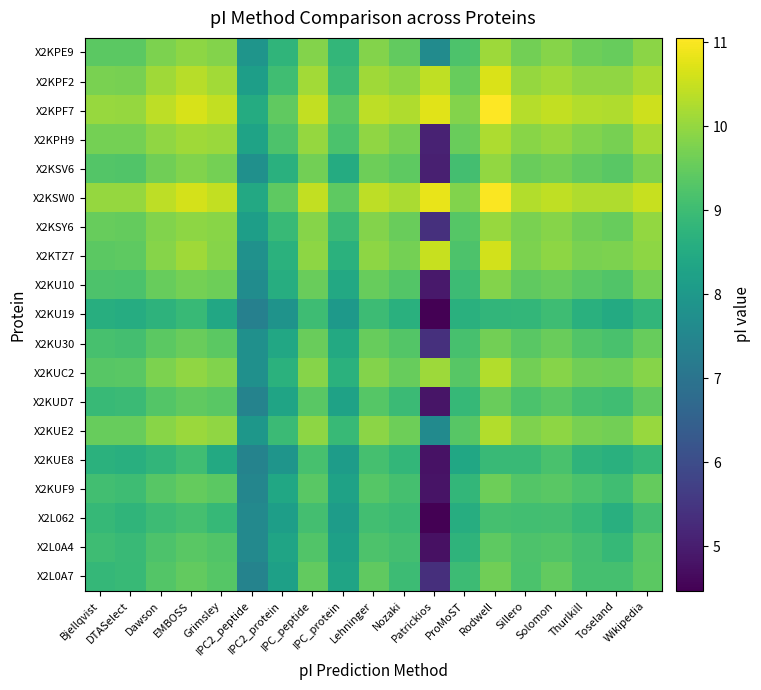

Reading left to right, extract all data points from this chart.

X2KPE9: Bjellqvist=9.4	DTASelect=9.4	Dawson=9.8	EMBOSS=9.9	Grimsley=9.8	IPC2_peptide=7.9	IPC2_protein=8.8	IPC_peptide=9.8	IPC_protein=8.8	Lehninger=9.8	Nozaki=9.5	Patrickios=7.6	ProMoST=9.2	Rodwell=10.1	Sillero=9.7	Solomon=9.9	Thurlkill=9.6	Toseland=9.5	Wikipedia=9.9
X2KPF2: Bjellqvist=9.7	DTASelect=9.7	Dawson=10.1	EMBOSS=10.3	Grimsley=10.1	IPC2_peptide=8.2	IPC2_protein=9.0	IPC_peptide=10.1	IPC_protein=9.0	Lehninger=10.1	Nozaki=9.9	Patrickios=10.4	ProMoST=9.5	Rodwell=10.7	Sillero=10.0	Solomon=10.1	Thurlkill=10.0	Toseland=10.0	Wikipedia=10.2
X2KPF7: Bjellqvist=10.0	DTASelect=10.0	Dawson=10.4	EMBOSS=10.7	Grimsley=10.5	IPC2_peptide=8.5	IPC2_protein=9.4	IPC_peptide=10.4	IPC_protein=9.4	Lehninger=10.4	Nozaki=10.3	Patrickios=10.7	ProMoST=9.8	Rodwell=11.1	Sillero=10.3	Solomon=10.4	Thurlkill=10.3	Toseland=10.3	Wikipedia=10.5
X2KPH9: Bjellqvist=9.7	DTASelect=9.7	Dawson=10.0	EMBOSS=10.1	Grimsley=10.1	IPC2_peptide=8.3	IPC2_protein=9.2	IPC_peptide=10.0	IPC_protein=9.2	Lehninger=10.0	Nozaki=9.7	Patrickios=5.1	ProMoST=9.5	Rodwell=10.2	Sillero=9.9	Solomon=10.0	Thurlkill=9.8	Toseland=9.7	Wikipedia=10.2
X2KSV6: Bjellqvist=9.3	DTASelect=9.3	Dawson=9.6	EMBOSS=9.8	Grimsley=9.7	IPC2_peptide=7.8	IPC2_protein=8.7	IPC_peptide=9.6	IPC_protein=8.5	Lehninger=9.6	Nozaki=9.4	Patrickios=5.1	ProMoST=9.1	Rodwell=10.0	Sillero=9.5	Solomon=9.6	Thurlkill=9.5	Toseland=9.4	Wikipedia=9.8
X2KSW0: Bjellqvist=10.0	DTASelect=10.0	Dawson=10.4	EMBOSS=10.6	Grimsley=10.4	IPC2_peptide=8.4	IPC2_protein=9.4	IPC_peptide=10.4	IPC_protein=9.4	Lehninger=10.4	Nozaki=10.2	Patrickios=10.8	ProMoST=9.8	Rodwell=11.0	Sillero=10.3	Solomon=10.4	Thurlkill=10.3	Toseland=10.3	Wikipedia=10.5
X2KSY6: Bjellqvist=9.5	DTASelect=9.5	Dawson=9.8	EMBOSS=9.9	Grimsley=9.9	IPC2_peptide=8.2	IPC2_protein=8.9	IPC_peptide=9.9	IPC_protein=8.9	Lehninger=9.8	Nozaki=9.6	Patrickios=5.4	ProMoST=9.3	Rodwell=10.0	Sillero=9.7	Solomon=9.9	Thurlkill=9.6	Toseland=9.5	Wikipedia=10.0
X2KTZ7: Bjellqvist=9.4	DTASelect=9.4	Dawson=9.9	EMBOSS=10.1	Grimsley=9.9	IPC2_peptide=7.8	IPC2_protein=8.7	IPC_peptide=9.9	IPC_protein=8.7	Lehninger=9.9	Nozaki=9.7	Patrickios=10.5	ProMoST=9.2	Rodwell=10.6	Sillero=9.8	Solomon=9.9	Thurlkill=9.7	Toseland=9.8	Wikipedia=9.9
X2KU10: Bjellqvist=9.2	DTASelect=9.2	Dawson=9.5	EMBOSS=9.7	Grimsley=9.6	IPC2_peptide=7.7	IPC2_protein=8.6	IPC_peptide=9.5	IPC_protein=8.4	Lehninger=9.5	Nozaki=9.3	Patrickios=4.9	ProMoST=9.0	Rodwell=9.8	Sillero=9.4	Solomon=9.6	Thurlkill=9.4	Toseland=9.3	Wikipedia=9.7
X2KU19: Bjellqvist=8.6	DTASelect=8.6	Dawson=8.7	EMBOSS=8.9	Grimsley=8.4	IPC2_peptide=7.3	IPC2_protein=7.9	IPC_peptide=9.0	IPC_protein=8.0	Lehninger=9.0	Nozaki=8.7	Patrickios=4.5	ProMoST=8.7	Rodwell=8.8	Sillero=8.8	Solomon=9.0	Thurlkill=8.6	Toseland=8.5	Wikipedia=8.8
X2KU30: Bjellqvist=9.1	DTASelect=9.1	Dawson=9.4	EMBOSS=9.6	Grimsley=9.4	IPC2_peptide=7.8	IPC2_protein=8.4	IPC_peptide=9.5	IPC_protein=8.5	Lehninger=9.5	Nozaki=9.3	Patrickios=5.4	ProMoST=9.1	Rodwell=9.6	Sillero=9.4	Solomon=9.5	Thurlkill=9.3	Toseland=9.2	Wikipedia=9.5
X2KUC2: Bjellqvist=9.3	DTASelect=9.4	Dawson=9.8	EMBOSS=10.0	Grimsley=9.8	IPC2_peptide=7.8	IPC2_protein=8.7	IPC_peptide=9.9	IPC_protein=8.7	Lehninger=9.8	Nozaki=9.5	Patrickios=10.1	ProMoST=9.3	Rodwell=10.3	Sillero=9.7	Solomon=9.9	Thurlkill=9.6	Toseland=9.6	Wikipedia=9.9
X2KUD7: Bjellqvist=8.9	DTASelect=8.9	Dawson=9.3	EMBOSS=9.4	Grimsley=9.4	IPC2_peptide=7.4	IPC2_protein=8.3	IPC_peptide=9.4	IPC_protein=8.3	Lehninger=9.3	Nozaki=9.0	Patrickios=4.8	ProMoST=8.9	Rodwell=9.6	Sillero=9.2	Solomon=9.4	Thurlkill=9.1	Toseland=9.0	Wikipedia=9.4
X2KUE2: Bjellqvist=9.5	DTASelect=9.5	Dawson=9.9	EMBOSS=10.1	Grimsley=10.0	IPC2_peptide=8.0	IPC2_protein=9.0	IPC_peptide=9.9	IPC_protein=8.9	Lehninger=9.9	Nozaki=9.6	Patrickios=7.6	ProMoST=9.3	Rodwell=10.3	Sillero=9.8	Solomon=9.9	Thurlkill=9.7	Toseland=9.6	Wikipedia=10.0
X2KUE8: Bjellqvist=8.7	DTASelect=8.6	Dawson=8.8	EMBOSS=9.0	Grimsley=8.5	IPC2_peptide=7.4	IPC2_protein=7.9	IPC_peptide=9.1	IPC_protein=8.1	Lehninger=9.1	Nozaki=8.8	Patrickios=4.8	ProMoST=8.4	Rodwell=8.9	Sillero=8.9	Solomon=9.2	Thurlkill=8.7	Toseland=8.6	Wikipedia=8.9
X2KUF9: Bjellqvist=9.0	DTASelect=9.0	Dawson=9.3	EMBOSS=9.5	Grimsley=9.4	IPC2_peptide=7.5	IPC2_protein=8.4	IPC_peptide=9.4	IPC_protein=8.3	Lehninger=9.3	Nozaki=9.1	Patrickios=4.8	ProMoST=8.8	Rodwell=9.6	Sillero=9.3	Solomon=9.4	Thurlkill=9.2	Toseland=9.0	Wikipedia=9.5
X2L062: Bjellqvist=8.9	DTASelect=8.8	Dawson=9.0	EMBOSS=9.1	Grimsley=8.9	IPC2_peptide=7.6	IPC2_protein=8.2	IPC_peptide=9.1	IPC_protein=8.1	Lehninger=9.0	Nozaki=8.9	Patrickios=4.5	ProMoST=8.6	Rodwell=9.1	Sillero=9.1	Solomon=9.1	Thurlkill=8.9	Toseland=8.6	Wikipedia=9.1
X2L0A4: Bjellqvist=9.0	DTASelect=8.9	Dawson=9.2	EMBOSS=9.4	Grimsley=9.3	IPC2_peptide=7.6	IPC2_protein=8.3	IPC_peptide=9.3	IPC_protein=8.2	Lehninger=9.2	Nozaki=9.1	Patrickios=4.8	ProMoST=8.7	Rodwell=9.4	Sillero=9.2	Solomon=9.3	Thurlkill=9.1	Toseland=8.9	Wikipedia=9.4
X2L0A7: Bjellqvist=8.9	DTASelect=8.9	Dawson=9.3	EMBOSS=9.5	Grimsley=9.3	IPC2_peptide=7.4	IPC2_protein=8.2	IPC_peptide=9.5	IPC_protein=8.3	Lehninger=9.4	Nozaki=9.0	Patrickios=5.3	ProMoST=9.0	Rodwell=9.6	Sillero=9.2	Solomon=9.5	Thurlkill=9.1	Toseland=9.1	Wikipedia=9.4